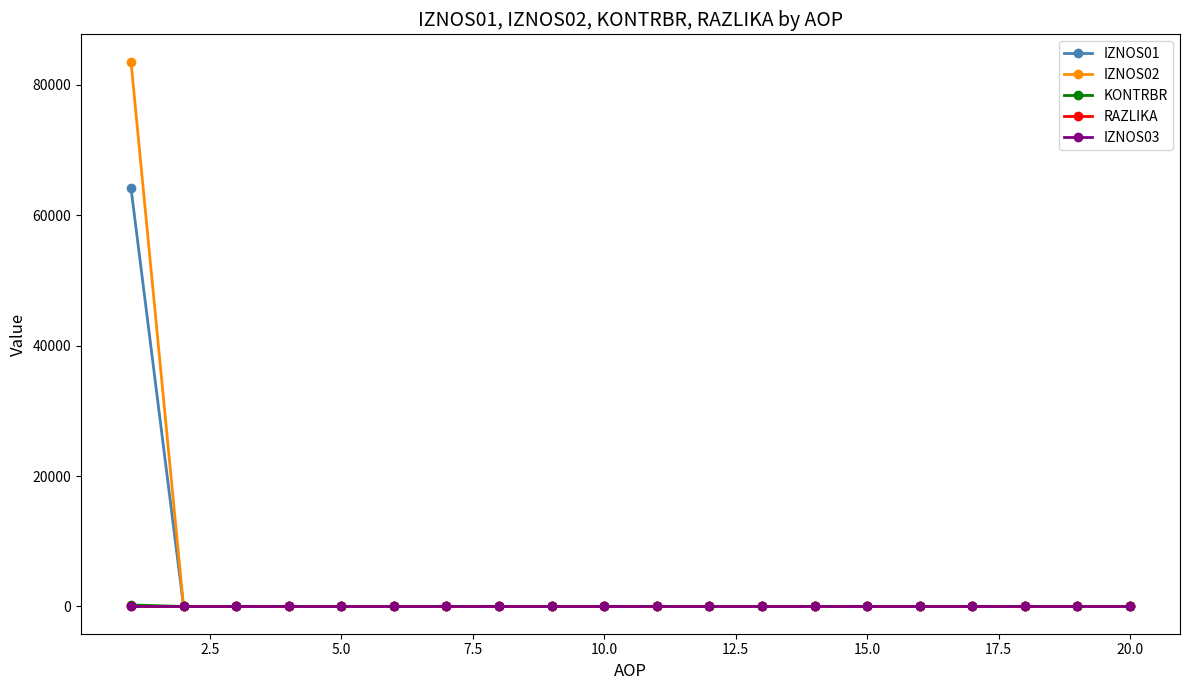

What are all the series names shown in the legend?

IZNOS01, IZNOS02, KONTRBR, RAZLIKA, IZNOS03